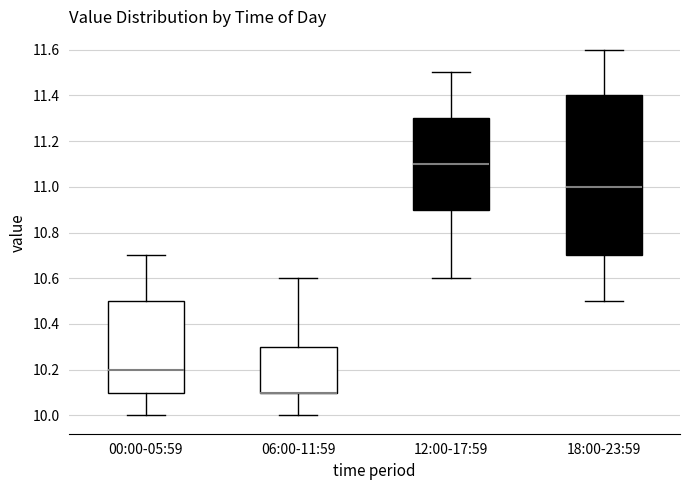

Comparing the boxes themselves (not the whiskers), which one is the tallest?

18:00-23:59